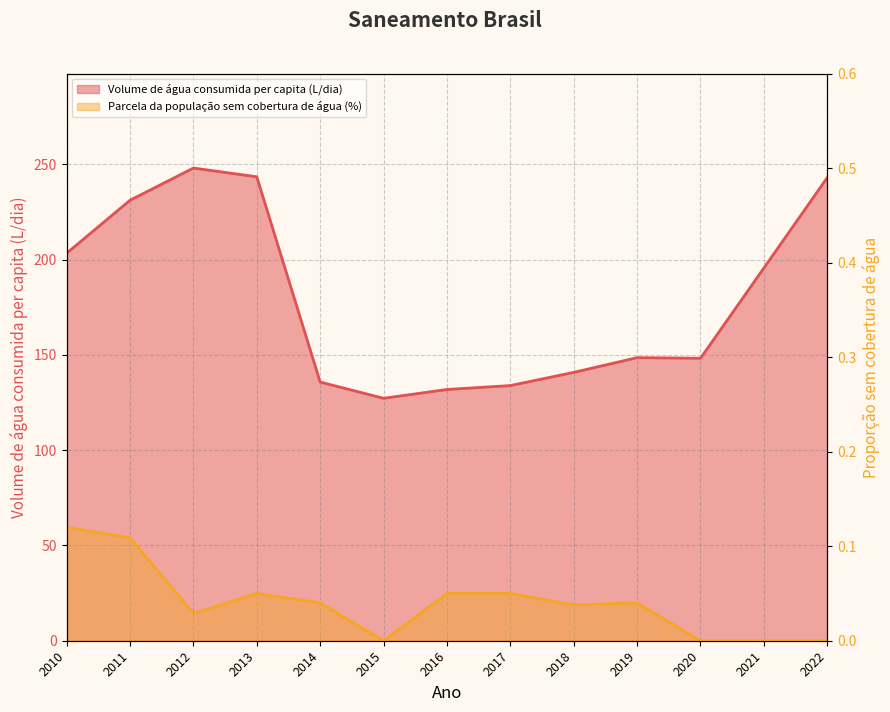

Between 2018 and 2019, which is larger?

2019